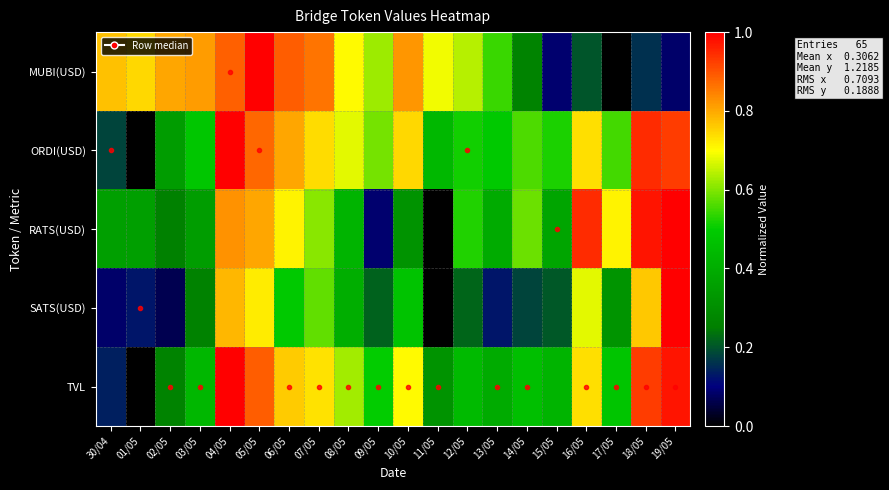

What is the greatest value displayed?

1.0